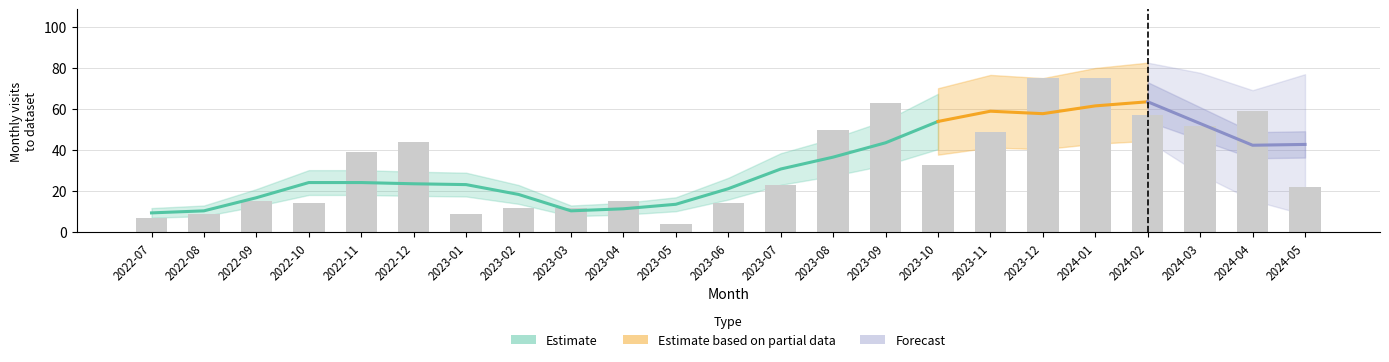

What is the maximum value shown in the chart?

75